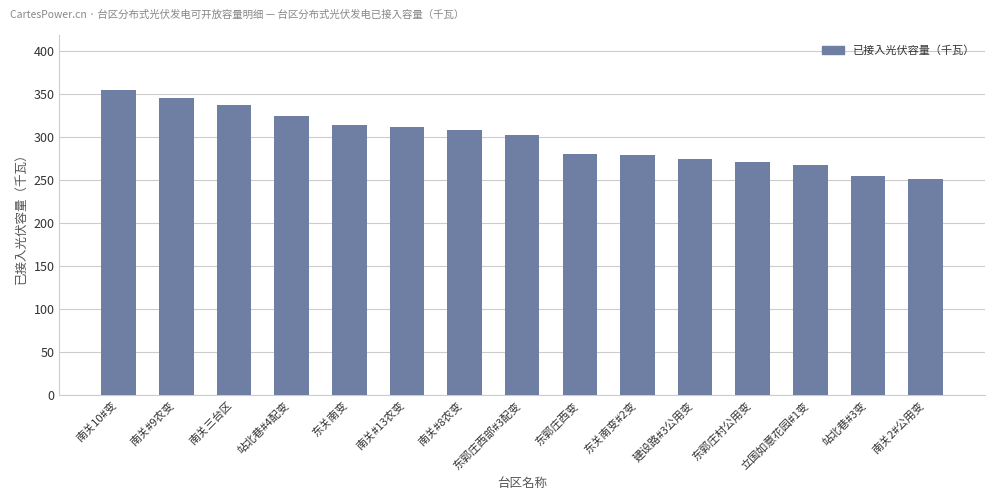

What is the ratio of the value at 南关2#公用变 to the value at 南关#8农变?

0.8